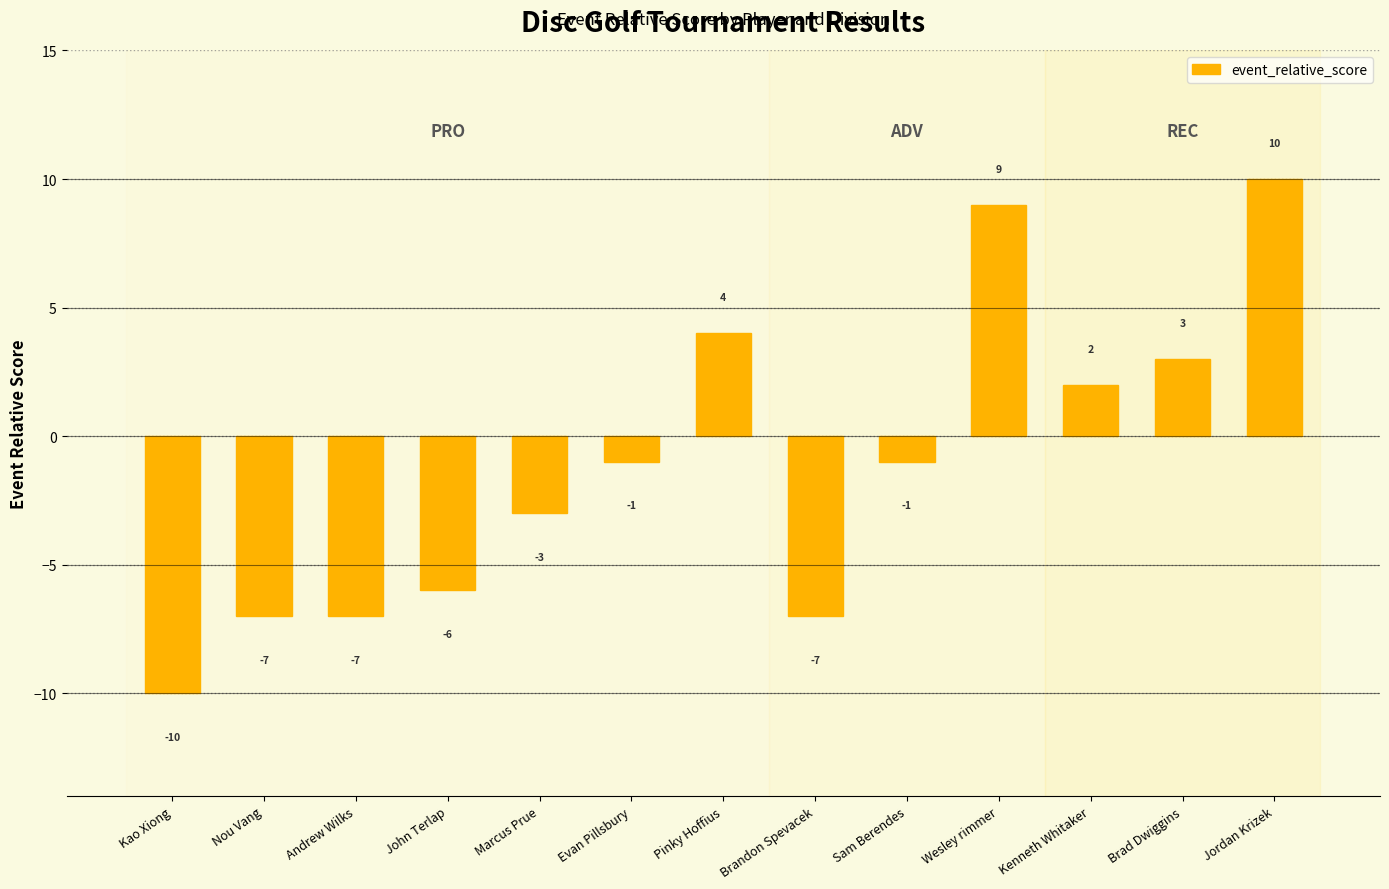

How many series are shown in this chart?

1